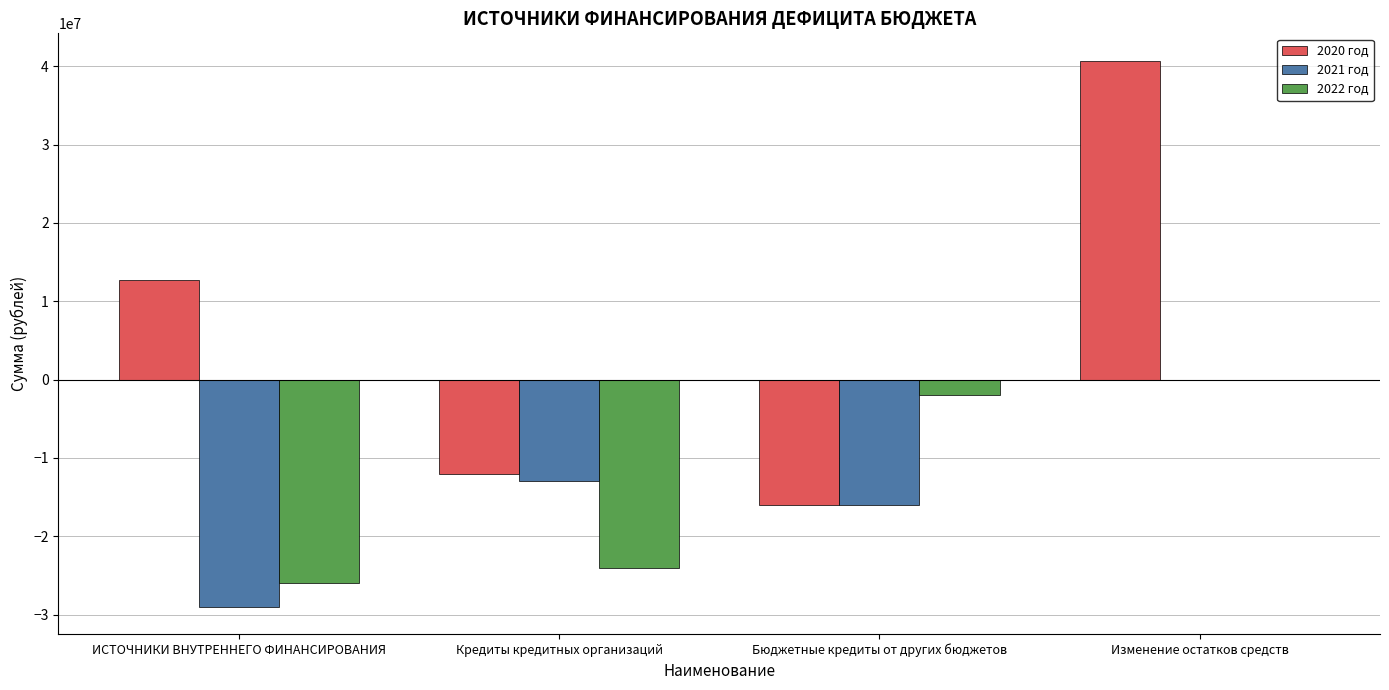

Which series has the largest total across all categories?

2020 год